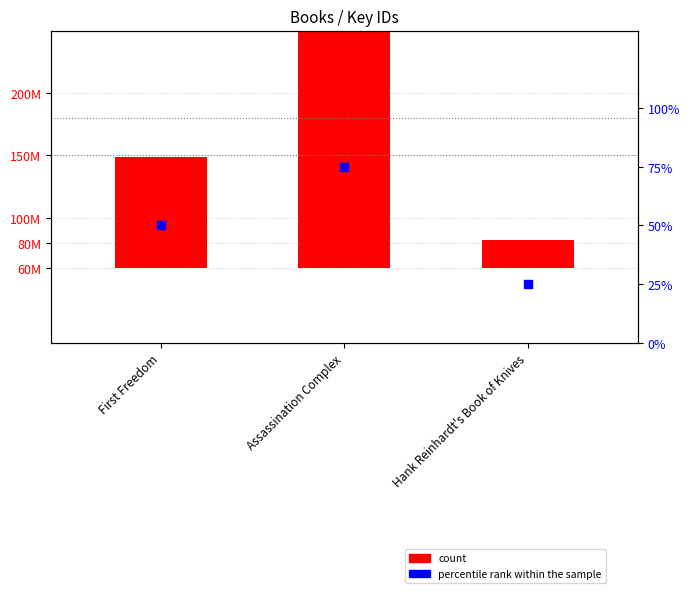

What is the total value across all series at Assassination Complex?

2027435899